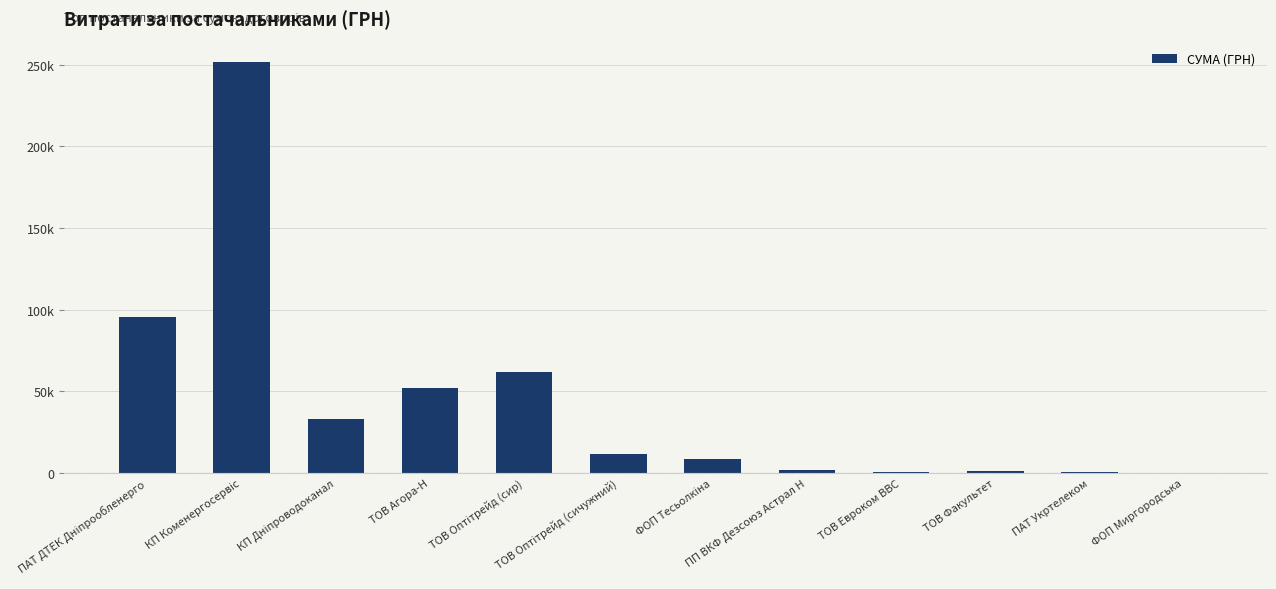

What is the label of the 2nd bar from the right?

ПАТ Укртелеком